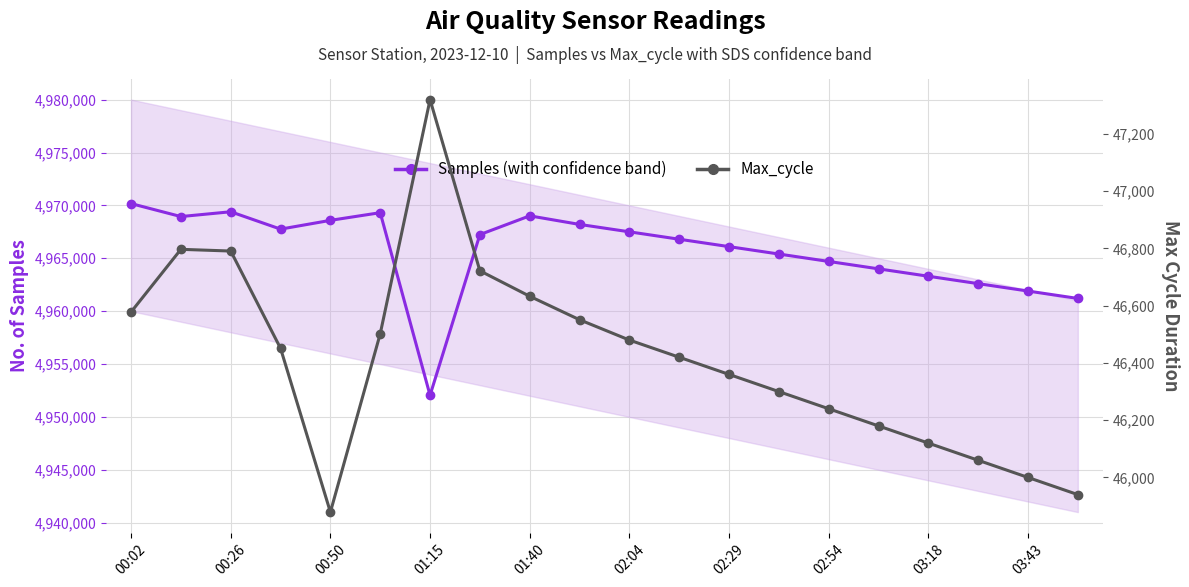

How many data points in Max_cycle are less than 46451?

10